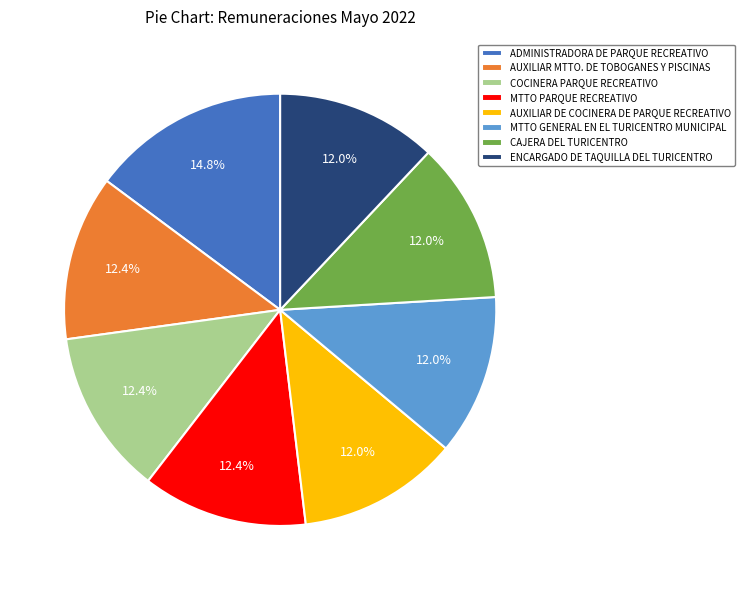

How many slices are in this pie chart?

8